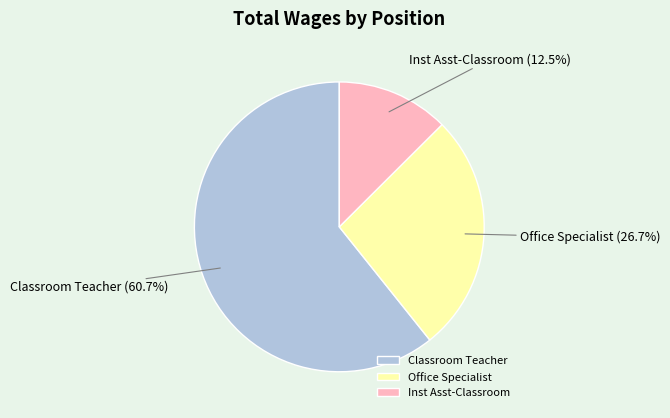

To the nearest percent, what is the average slice percentage?

33%